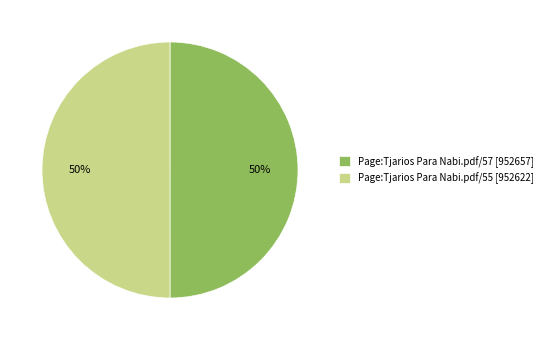

To the nearest percent, what portion does Page:Tjarios Para Nabi.pdf/57 [952657] represent?

50%